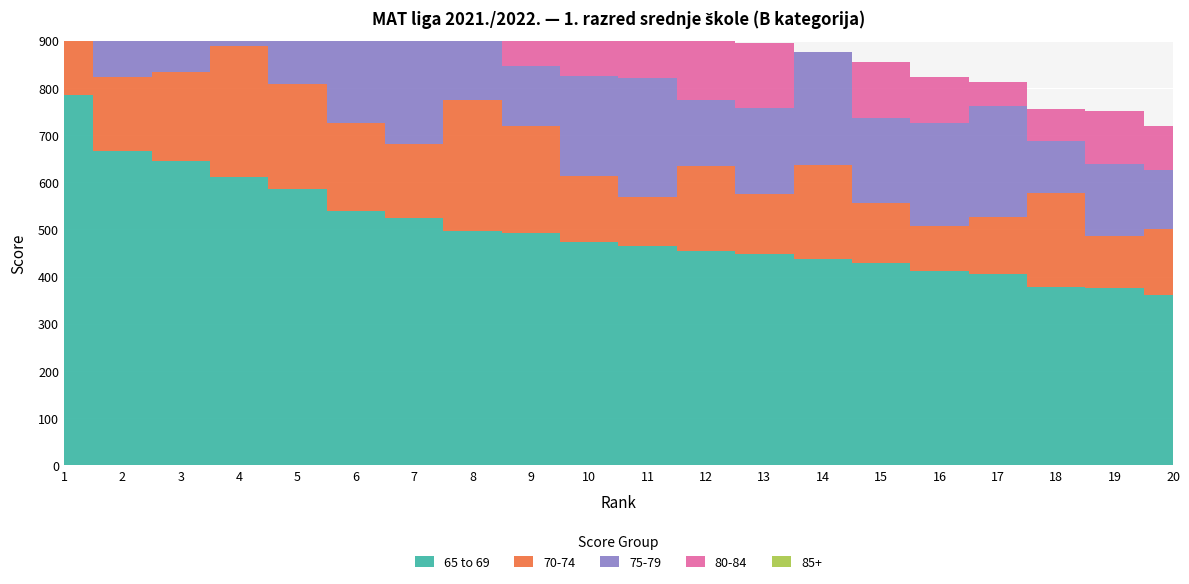

What is the value of the 75-79 point at the 18th from the left?

110